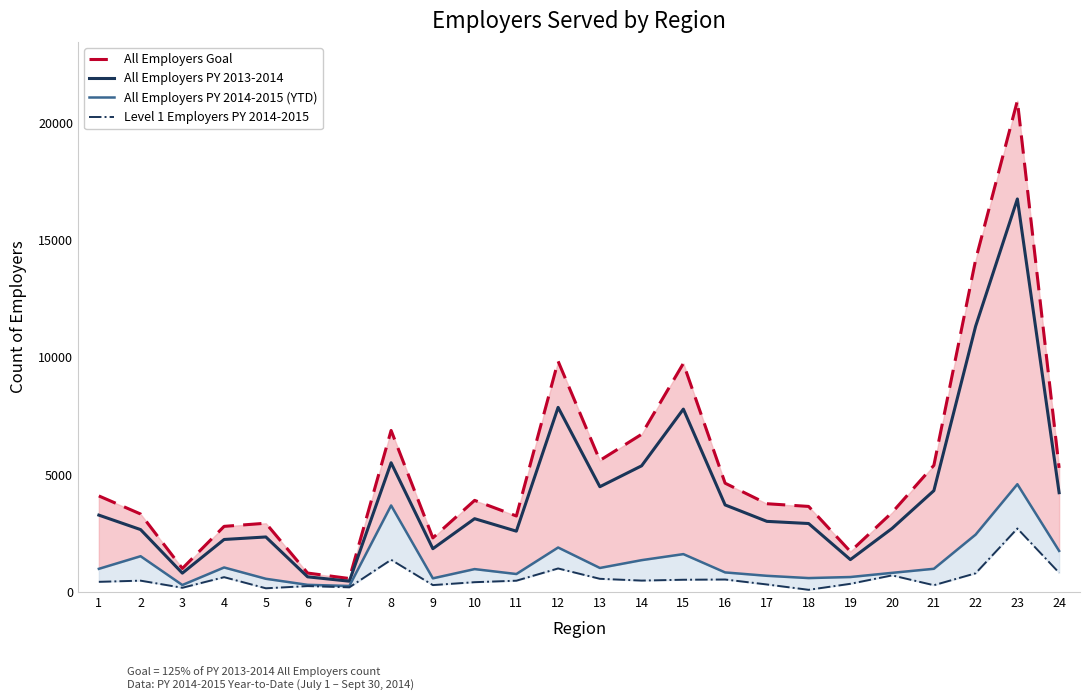

Does the chart display data point markers on the line(s)?

No